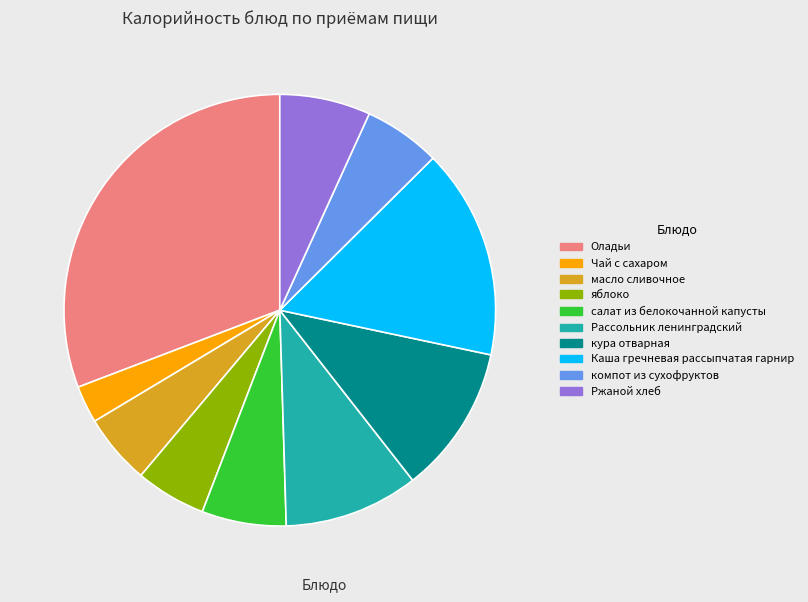

True or false: компот из сухофруктов accounts for 6% of the total.

True